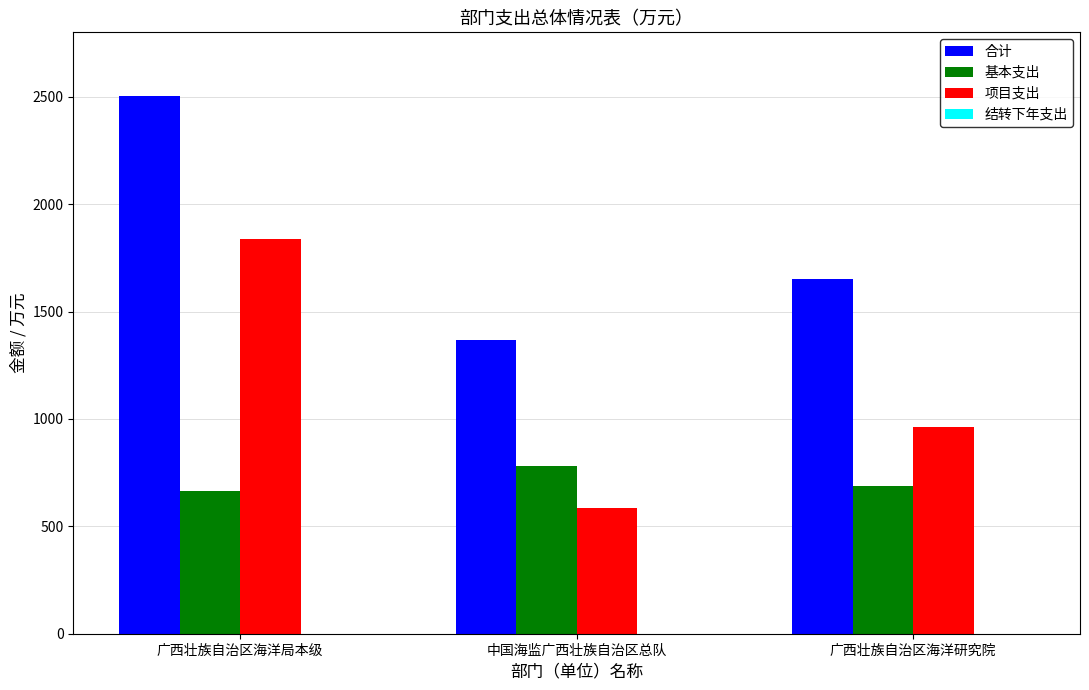

What is the difference between the highest and lowest values at 广西壮族自治区海洋局本级?

1839.8